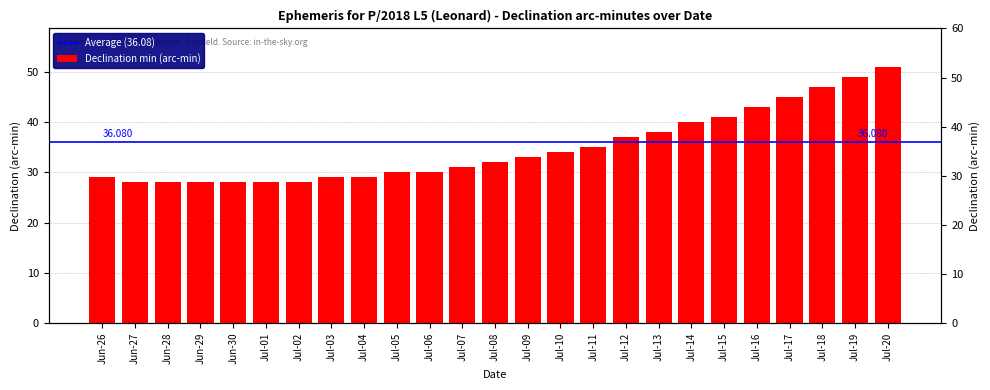

Where does the data first go above 32?

Jul-09